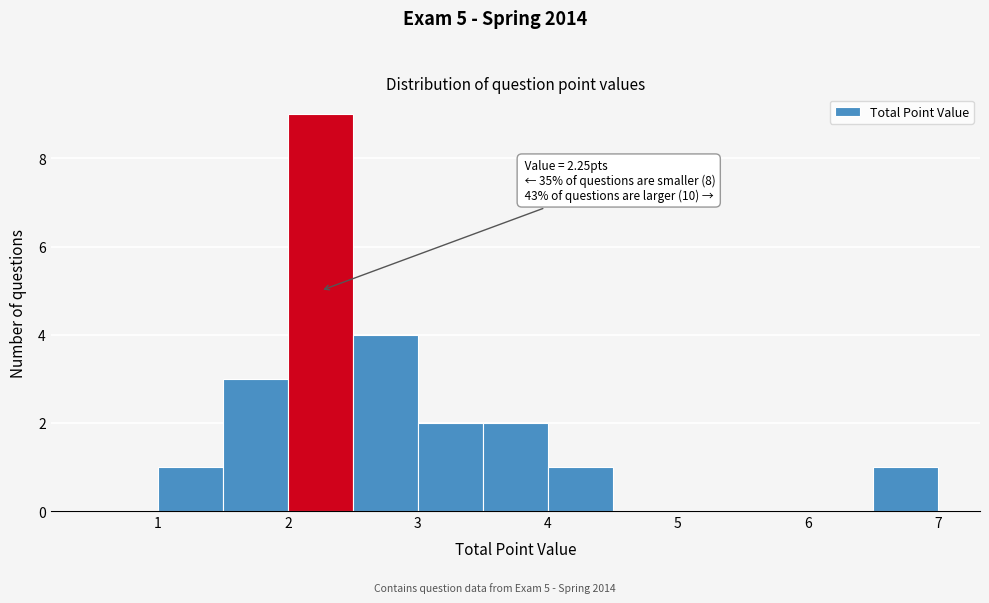

Which range on the x-axis has the tallest bar?

2.0 to 2.5